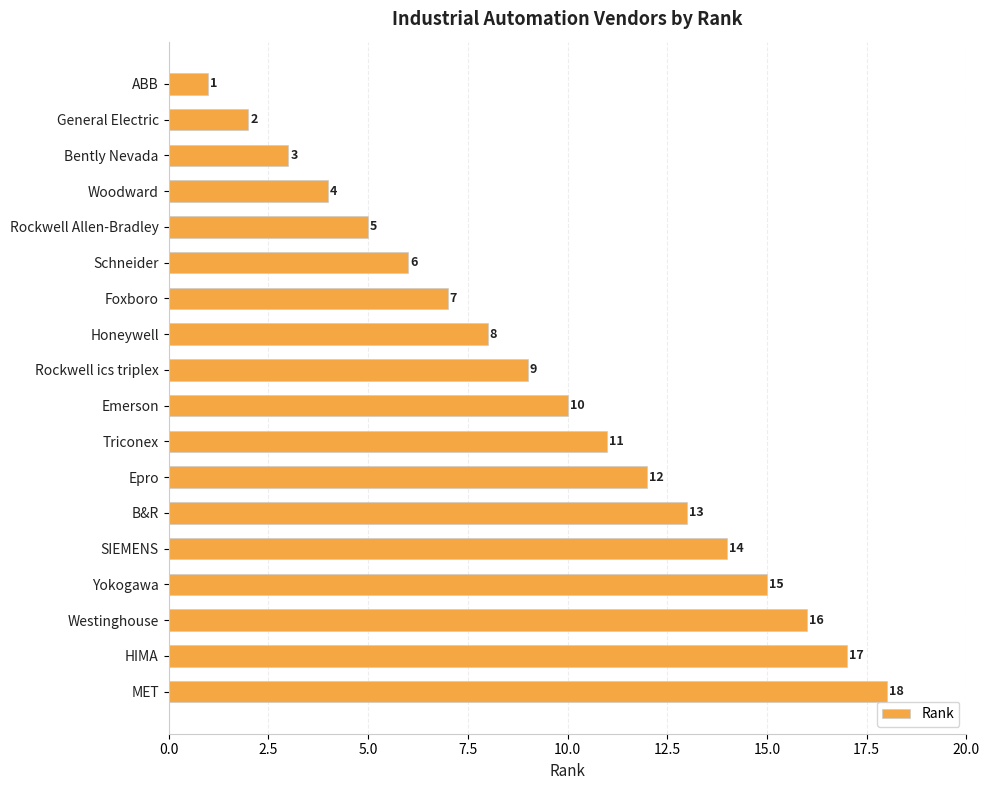

What is the difference between the maximum and minimum values?

17